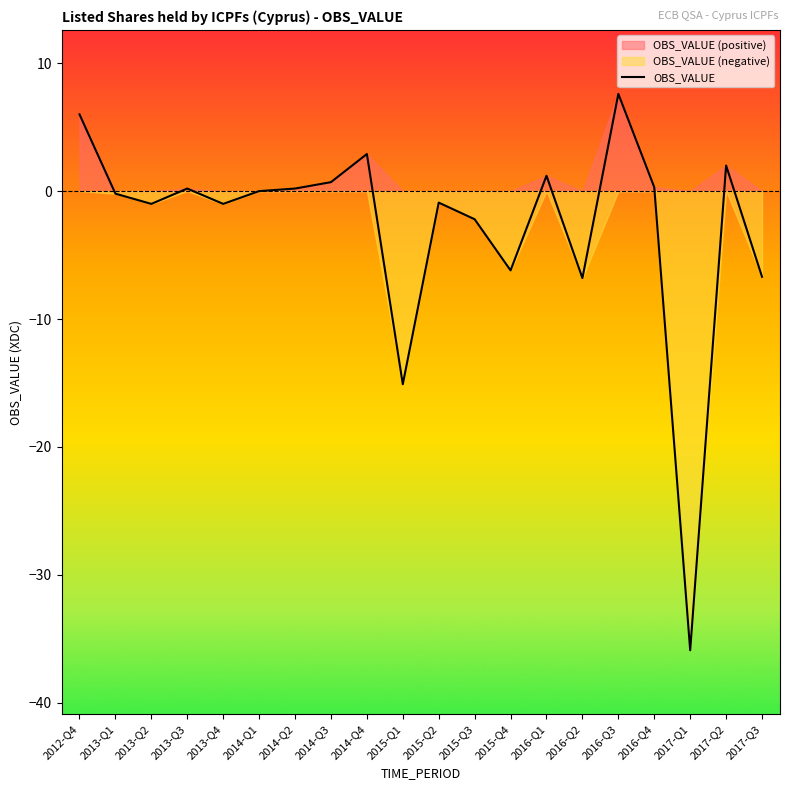

True or false: the data shows 1.3 at 2017-Q2.

False